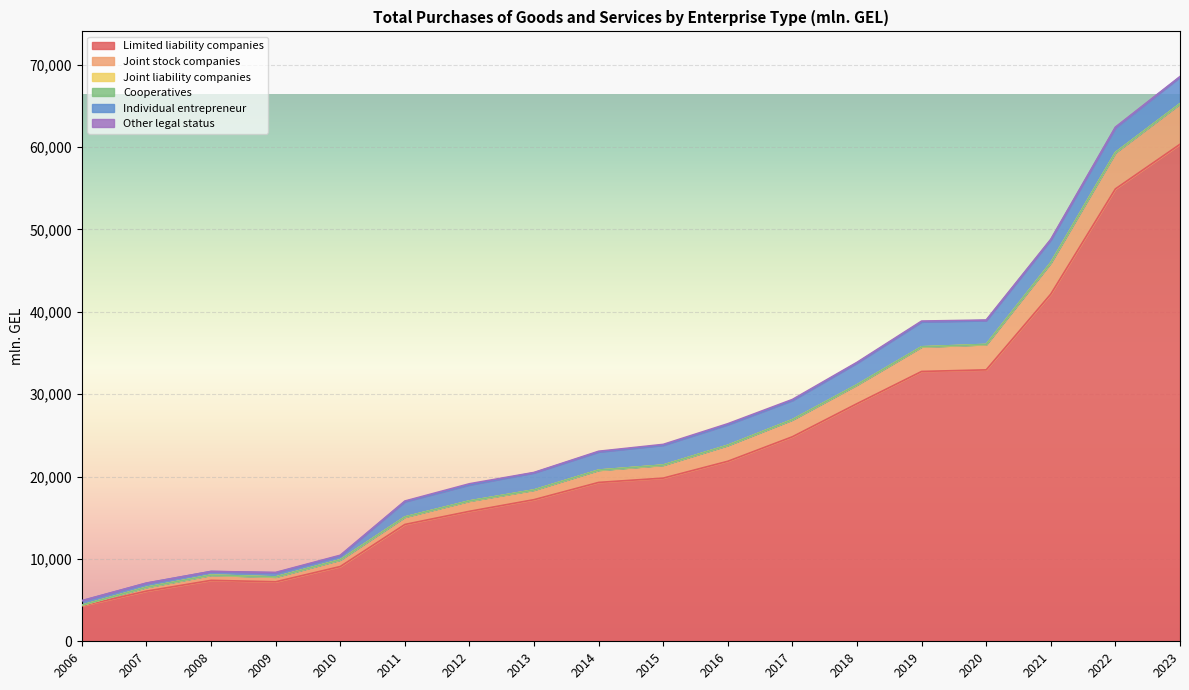

What is the sum of all Joint liability companies values?

296.5